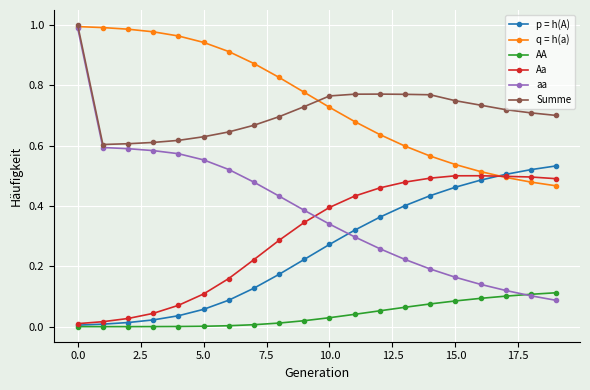

True or false: aa and Aa cross at least once.

True